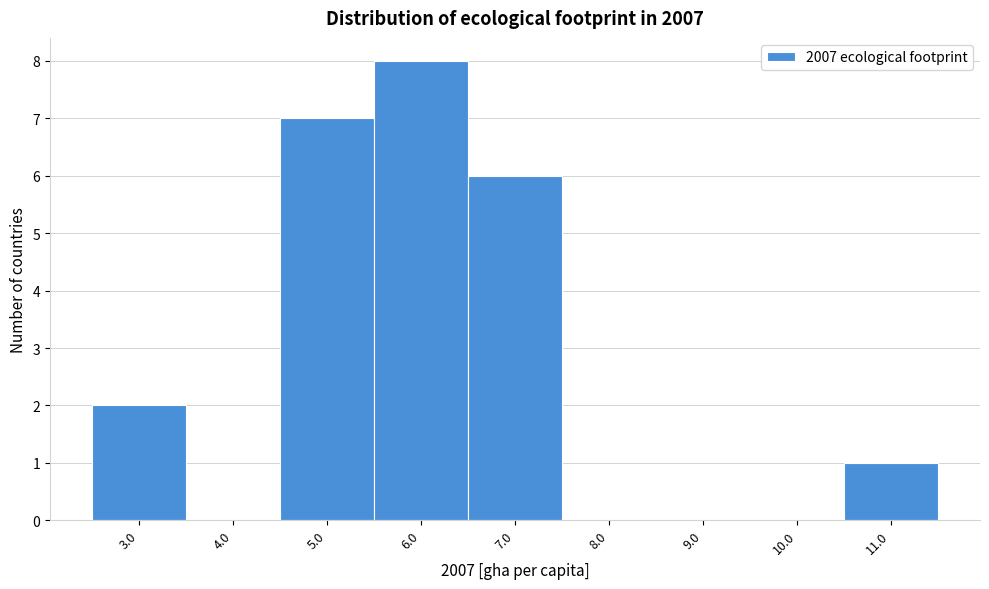

Reading left to right, transcribe all the data shown in this chart.

3.0=2	4.0=0	5.0=7	6.0=8	7.0=6	8.0=0	9.0=0	10.0=0	11.0=1